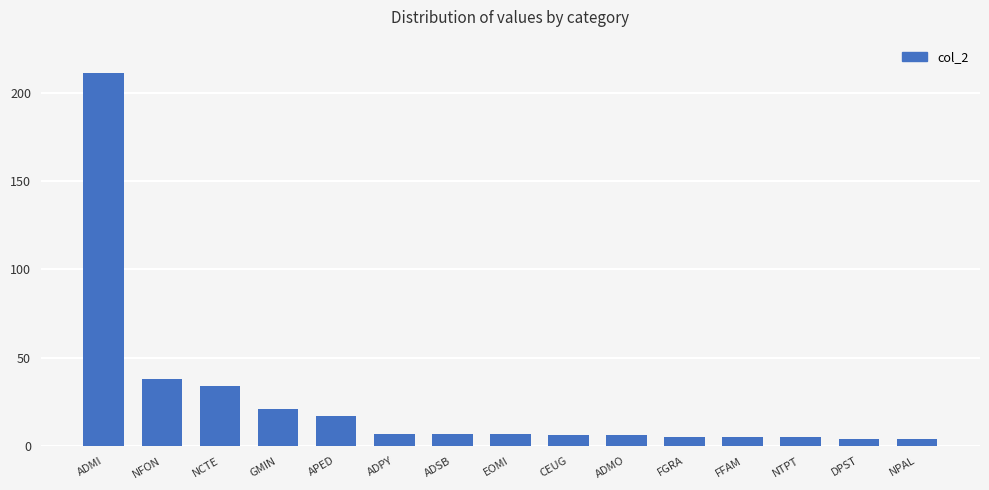

What is the label of the 7th bar from the left?

ADSB